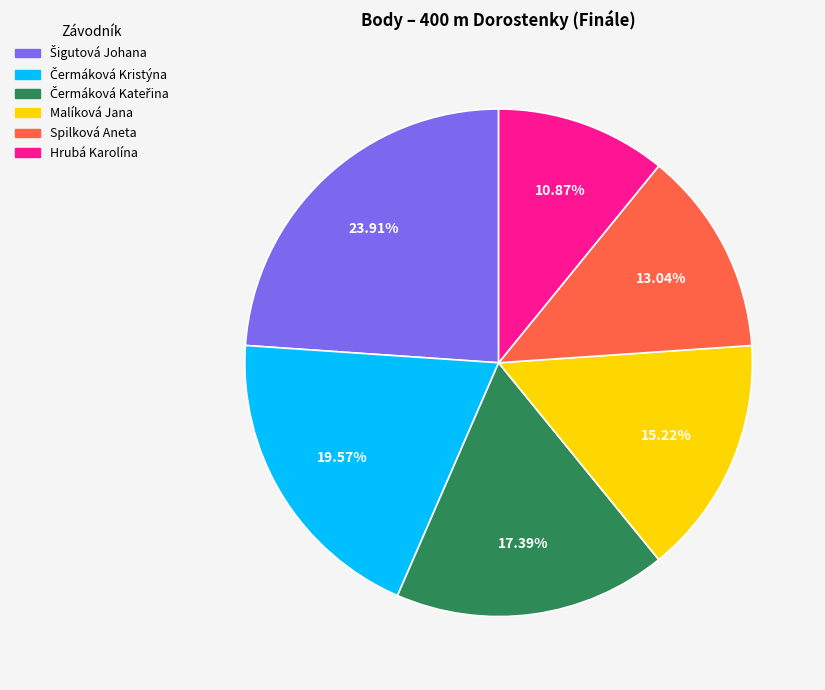

What percentage is the Malíková Jana slice, to the nearest percent?

15%